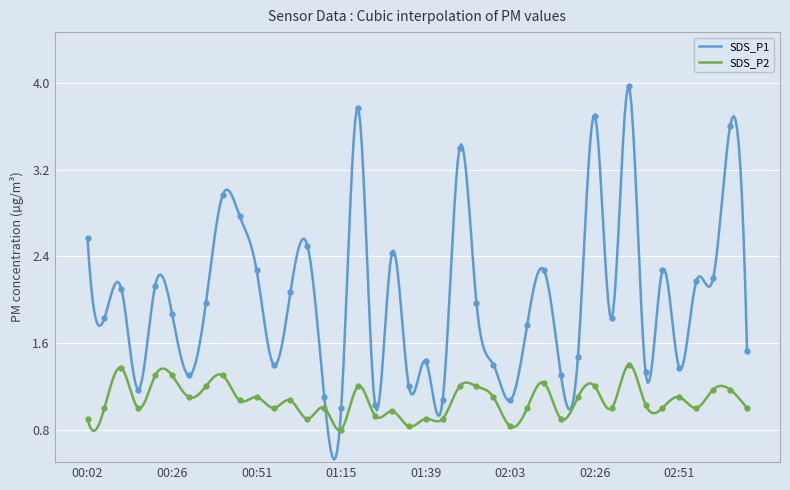

The value of SDS_P1 at 01:20 is 5.7. True or false?

False